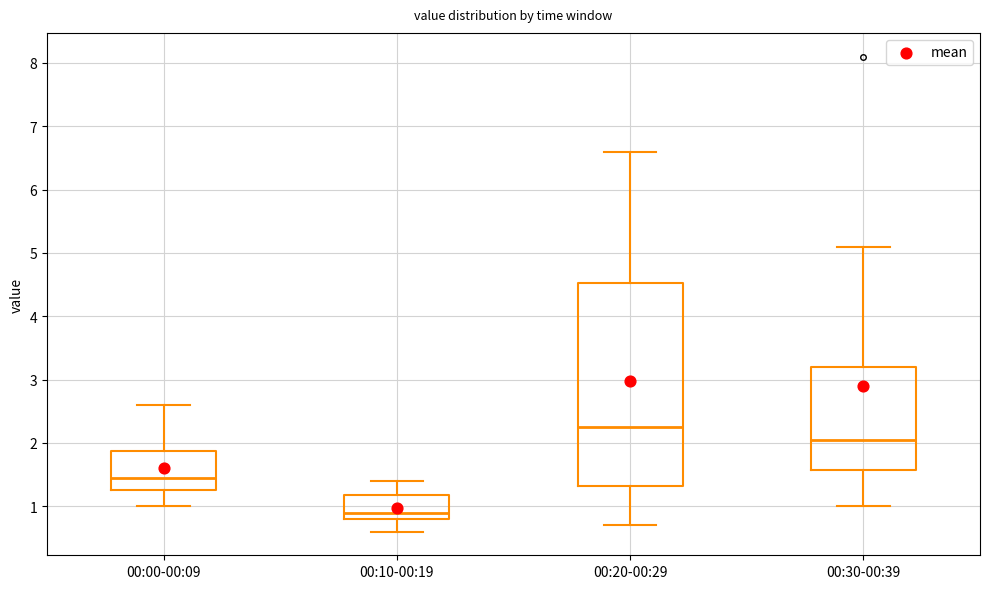

Which box is the tallest, from its lower edge to its upper edge?

00:20-00:29